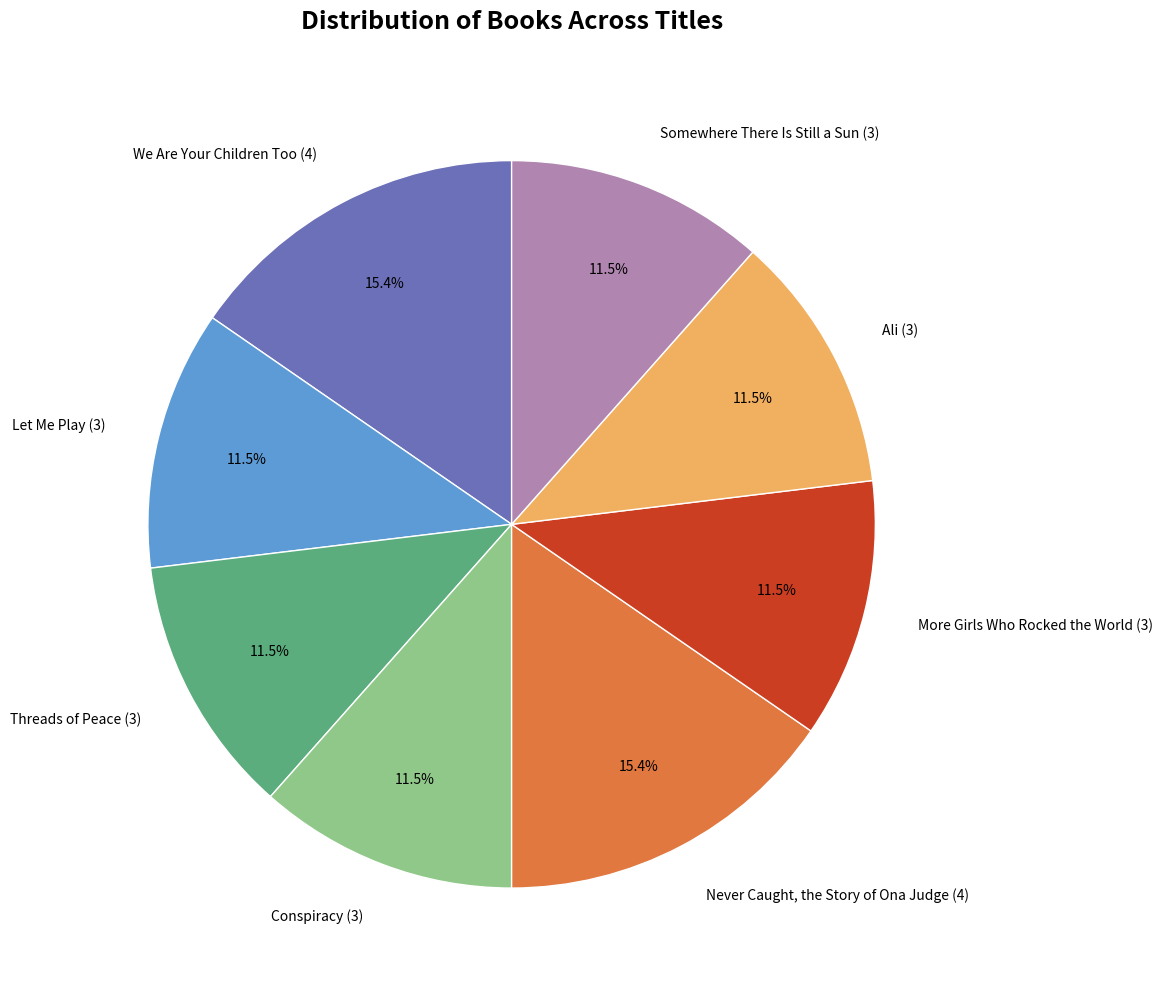

To the nearest percent, what is the difference between the Conspiracy and Threads of Peace slice percentages?

0%